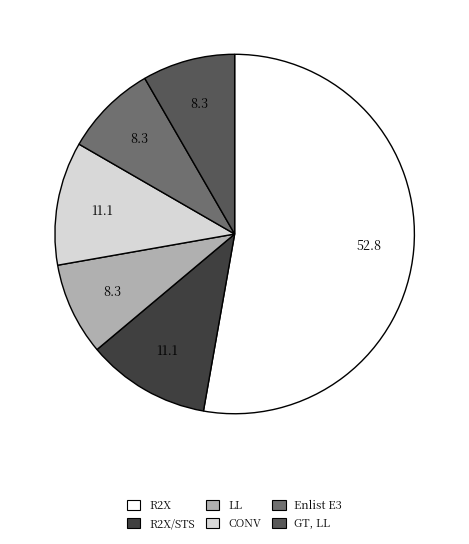

Does any single category account for the majority?

Yes